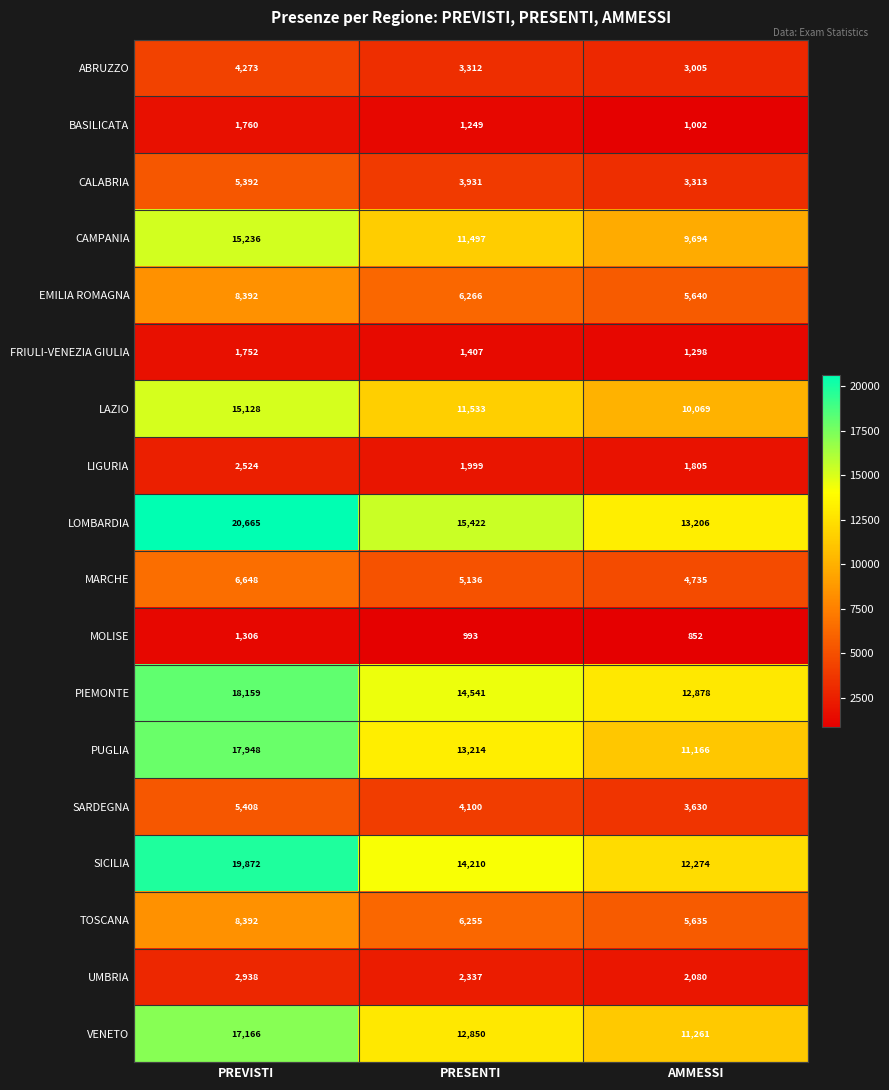

List the labels in order of FRIULI-VENEZIA GIULIA value, smallest first.

AMMESSI, PRESENTI, PREVISTI